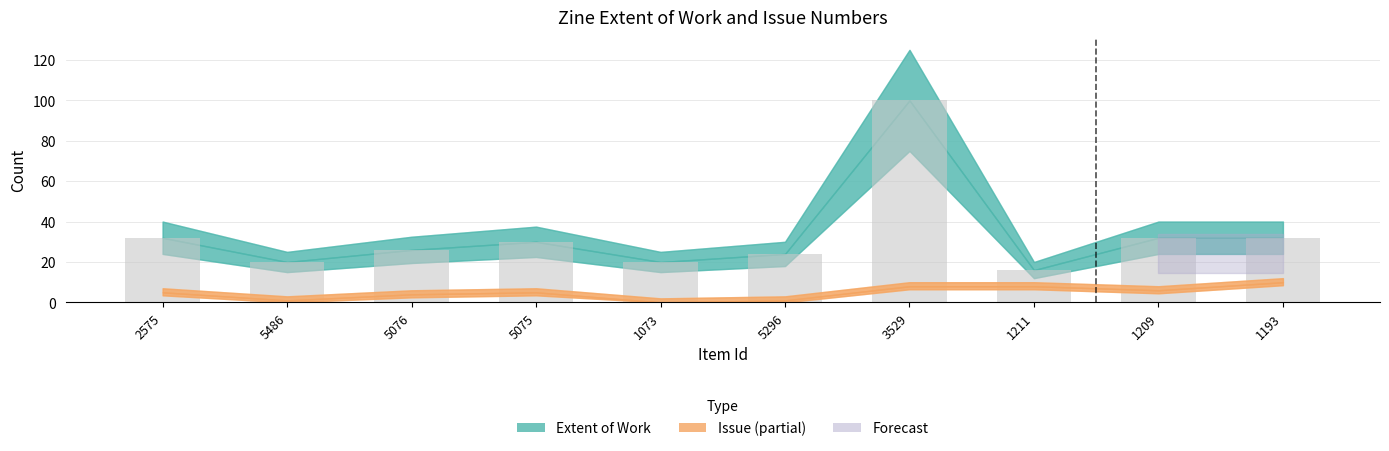

What is the label of the 6th bar from the right?

1073